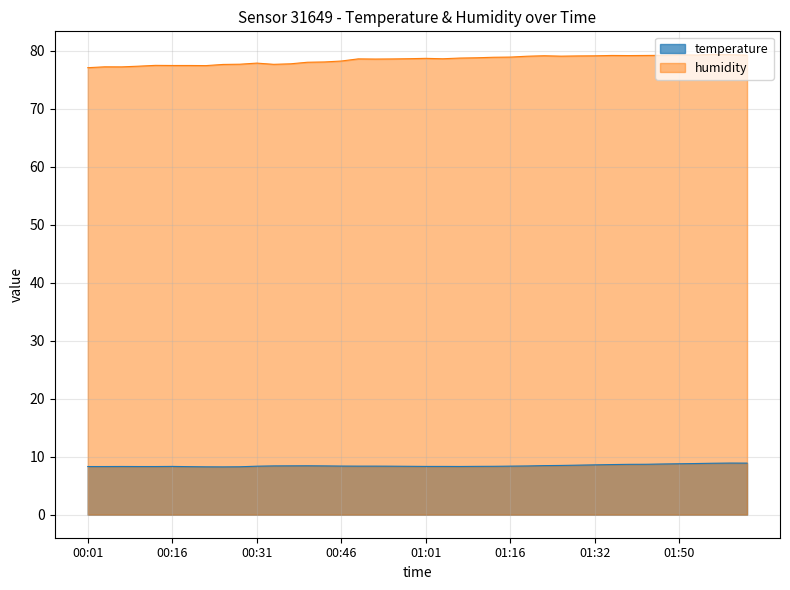

What is the highest value of the humidity series?

79.4